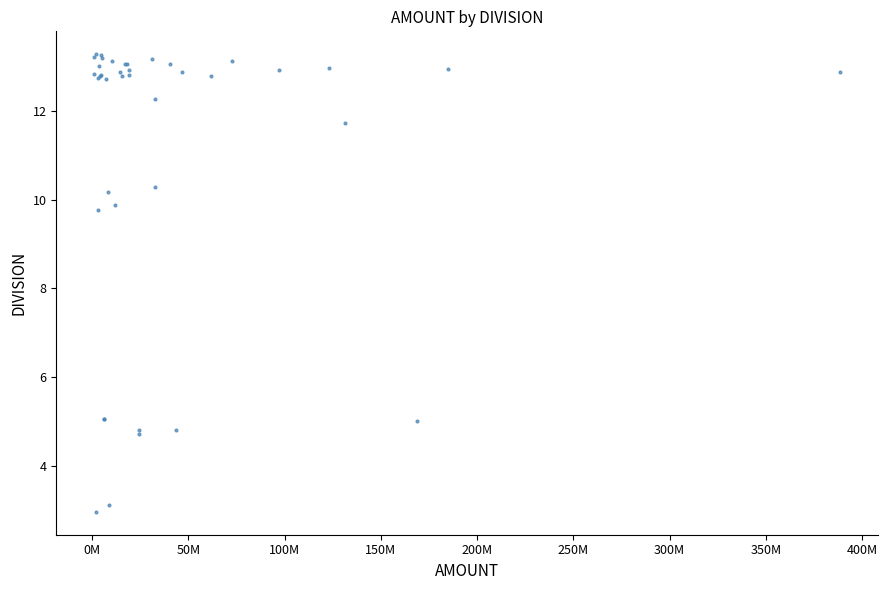

What Y value in the scatter plot is closest to 8?

9.8